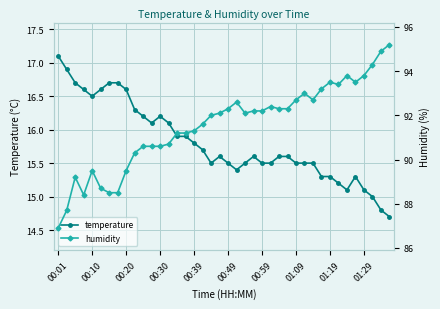

True or false: temperature and humidity cross at least once.

False